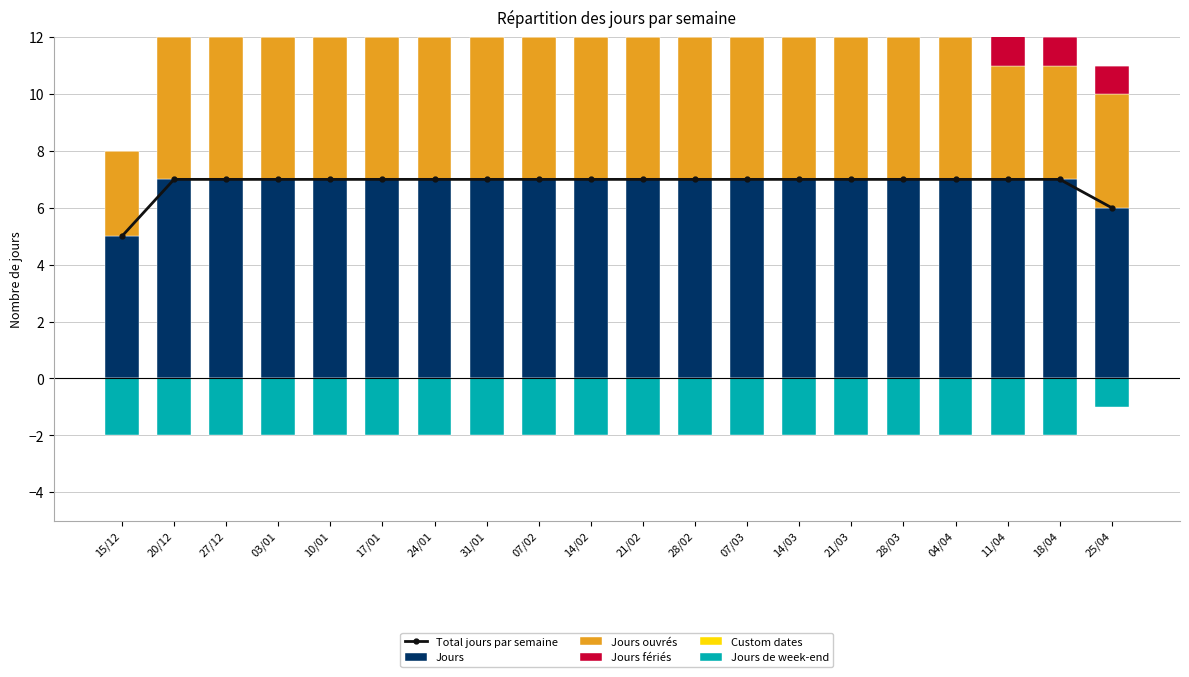

Count the Jours fériés values in the range 0 to 1.

18